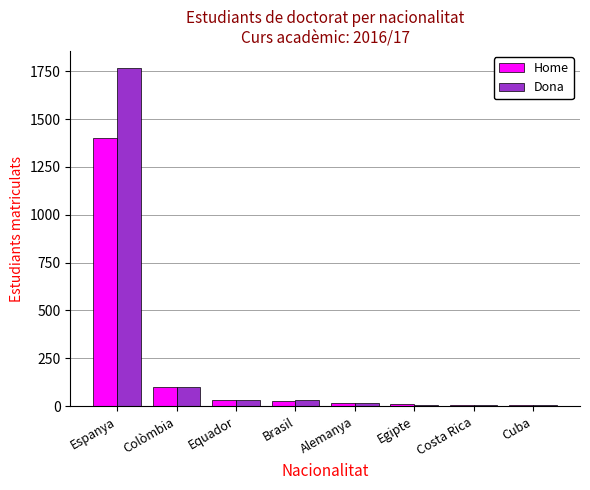

What is the average value of the Home series?

200